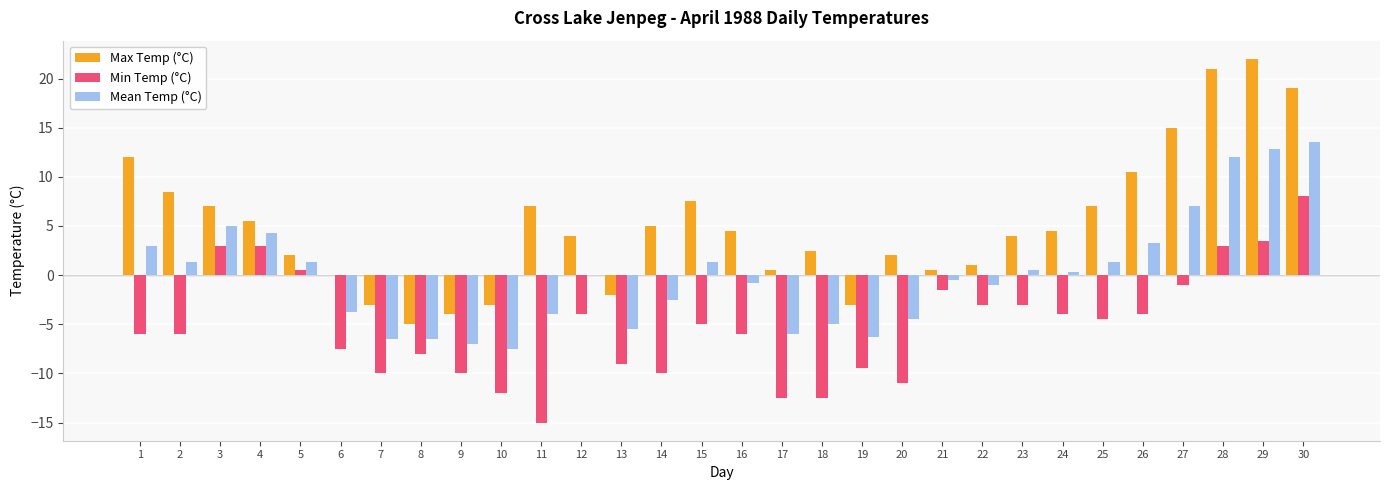

Which series changed the most between 6 and 19?

Max Temp (°C)